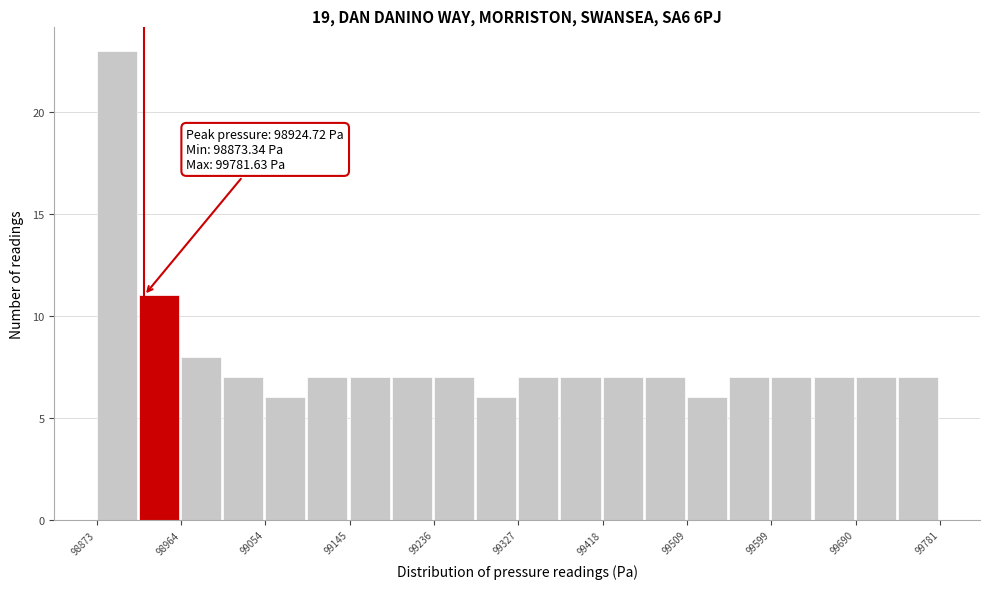

Over which range of the x-axis is the bar tallest?

98870 to 98920